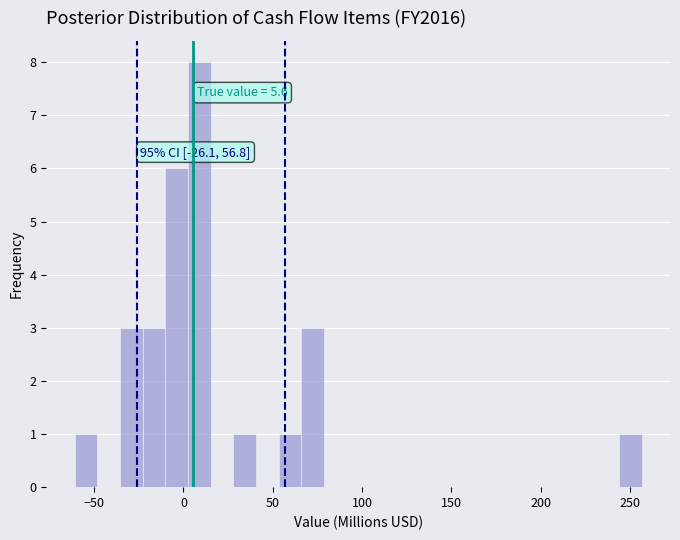

Read against the x-axis, roughly where is the centre of the tallest bar?

10